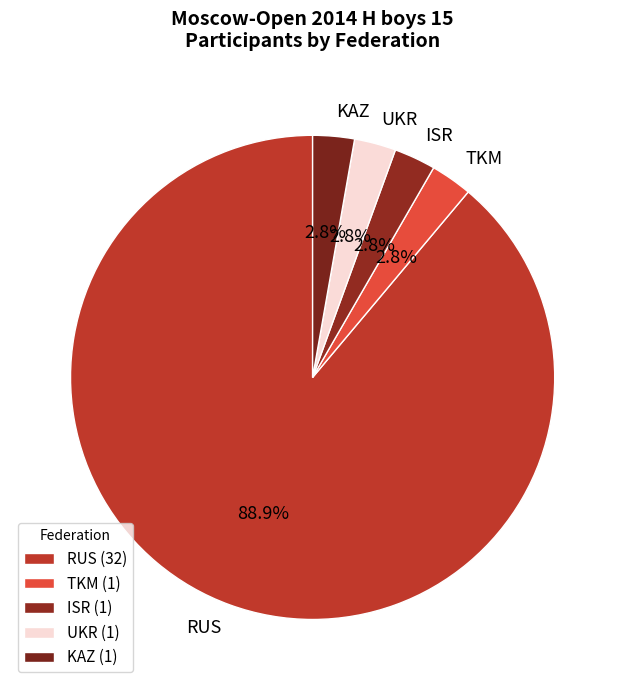

Count the number of slices in the pie.

5